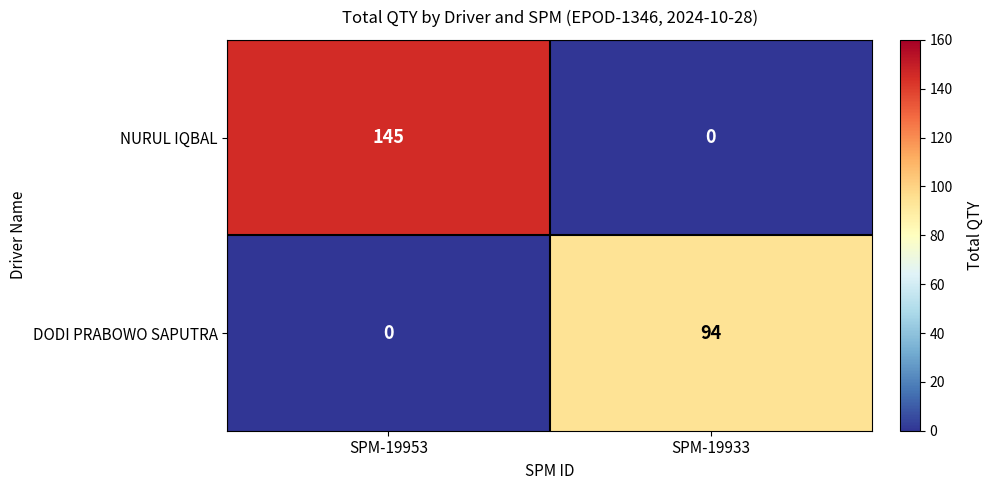

How many categories are shown in the chart?

2